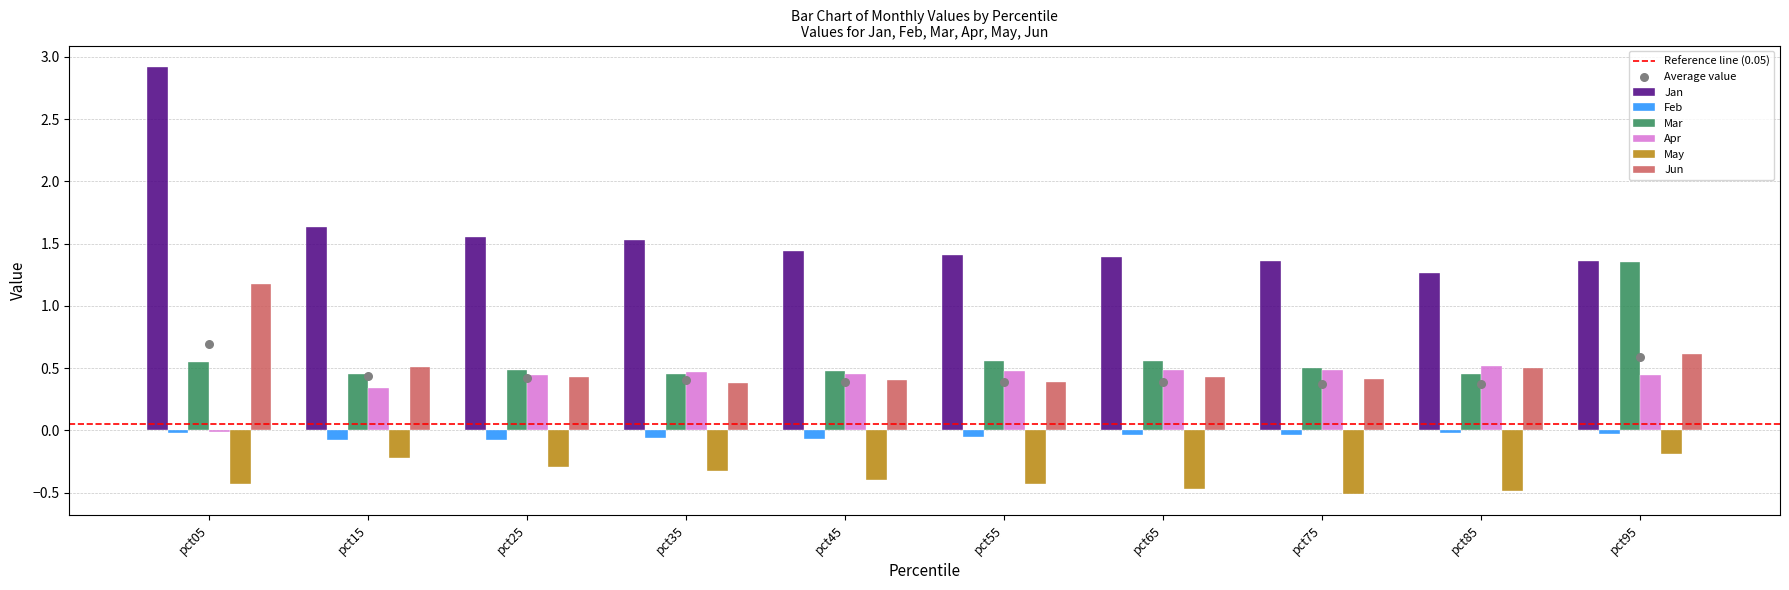

What are all the series names shown in the legend?

Jan, Feb, Mar, Apr, May, Jun